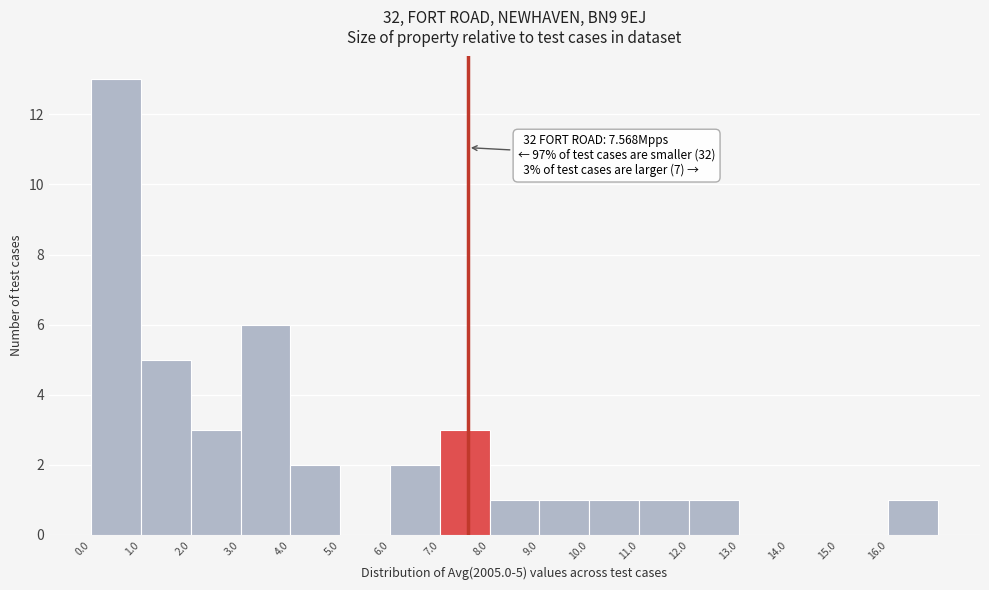

Over which range of the x-axis is the bar tallest?

0 to 1